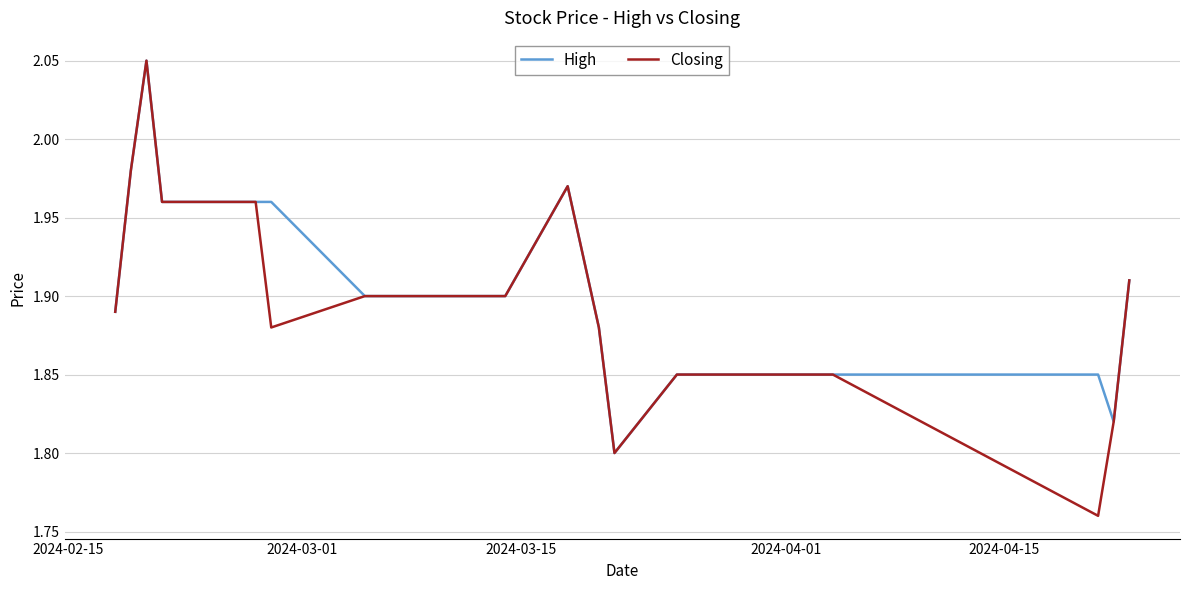

Which series has the widest spread of values?

Closing